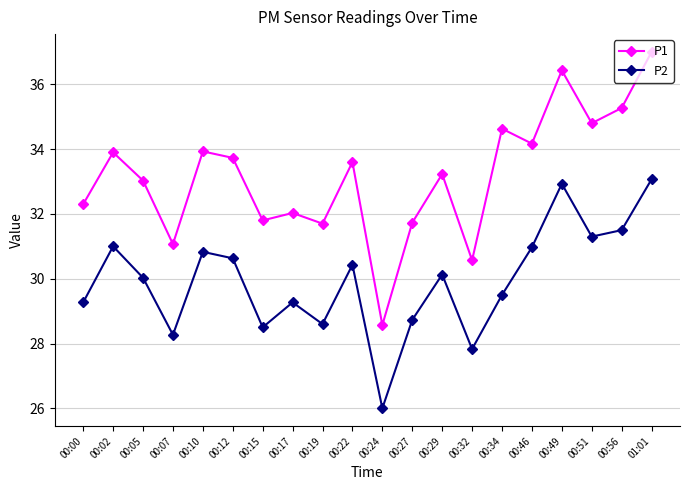

The P1 series shows 35.3 at 00:56. True or false?

True